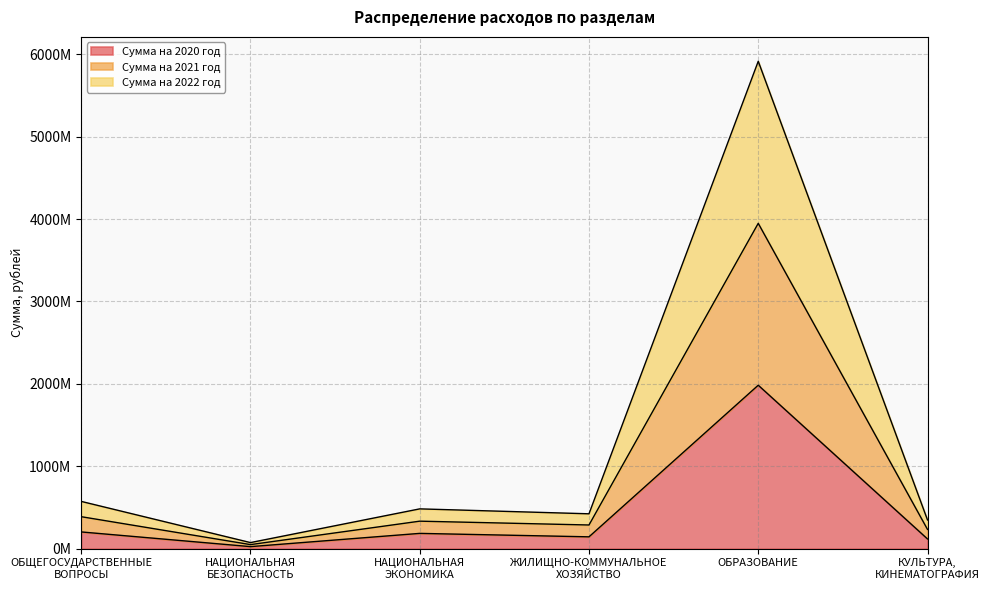

The Сумма на 2020 год series shows 326720246.6 at ОБЩЕГОСУДАРСТВЕННЫЕ
ВОПРОСЫ. True or false?

False